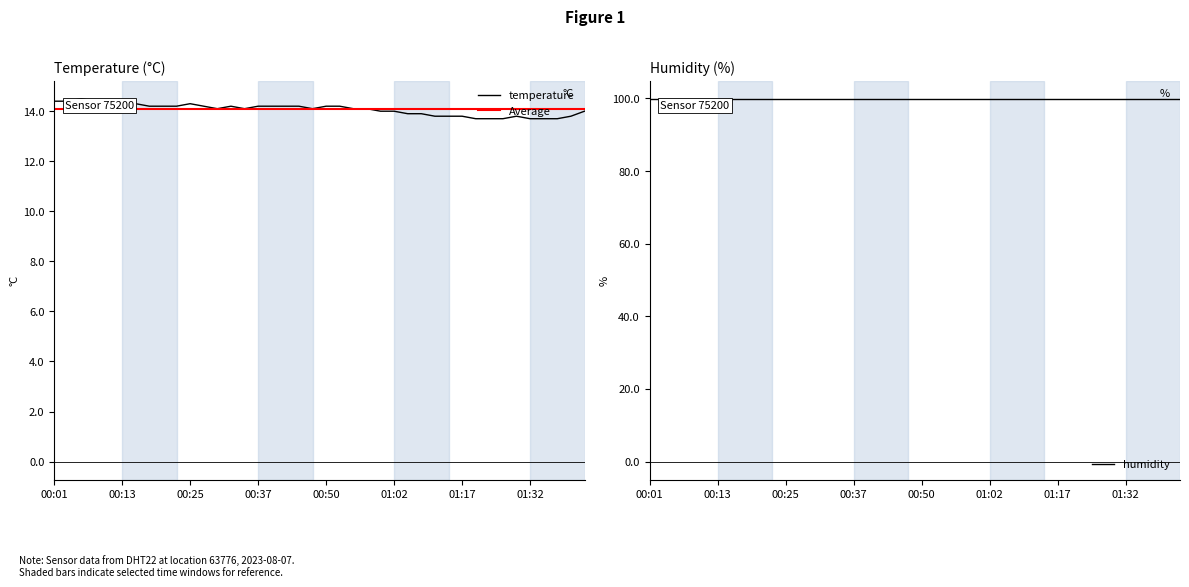

How many points are higher than both their immediate neighbors (excluding endpoints)?

4